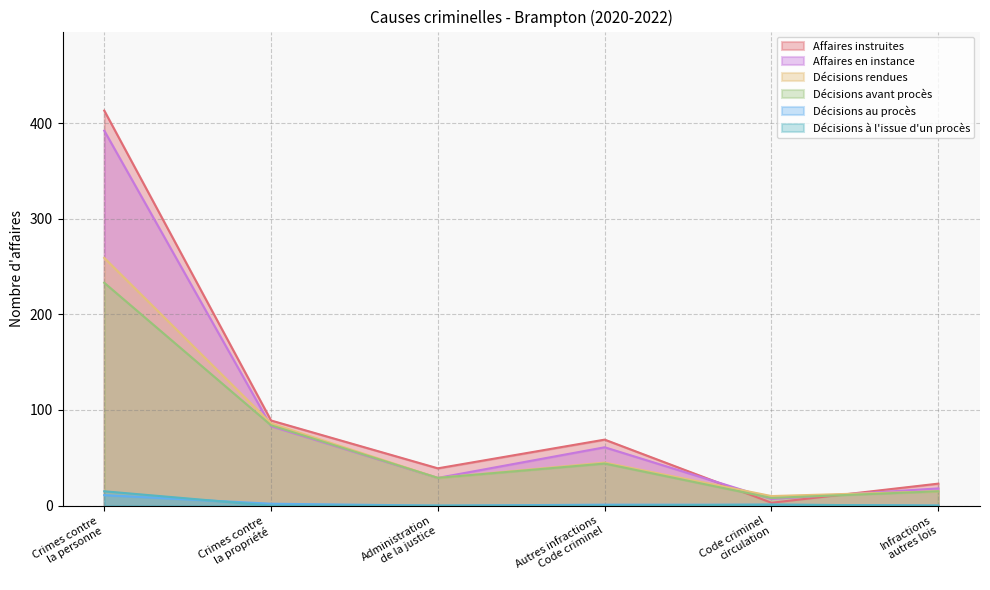

True or false: Décisions à l'issue d'un procès and Décisions avant procès cross at least once.

False